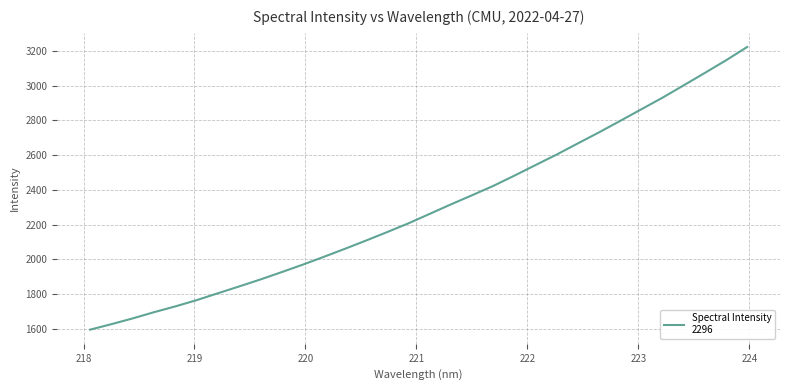

What is the greatest value displayed?

3222.9